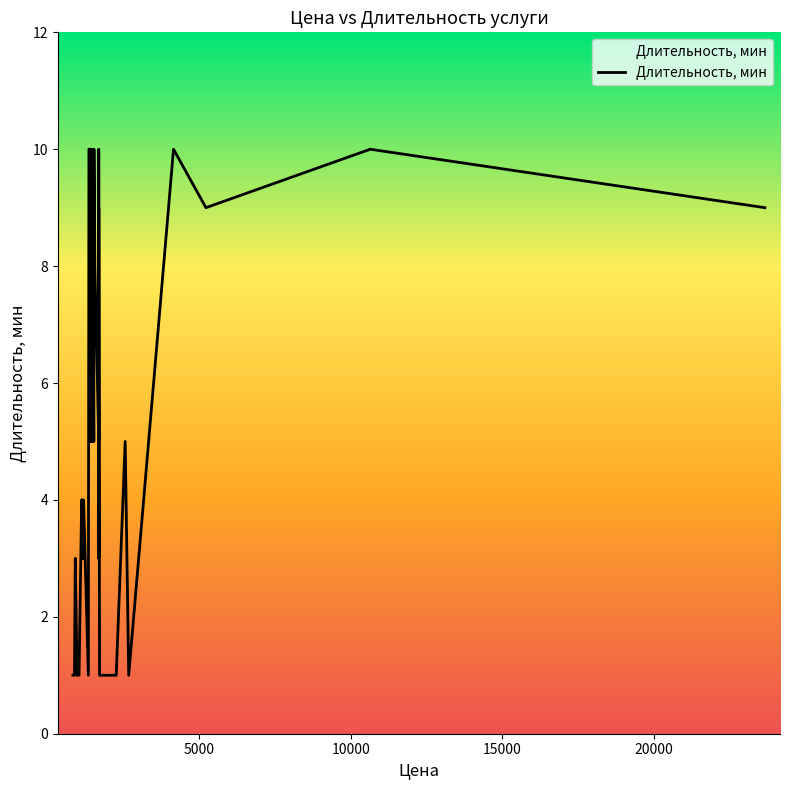

Reading right to left, list all the values displayed in this chart.

10	10	5	5	5	8	10	10	5	10	3	6	10	10	5	5	9	5	5	5	10	9	3	1	3	3	1	4	4	4	4	1	9	10	1	1	1	1	1	1